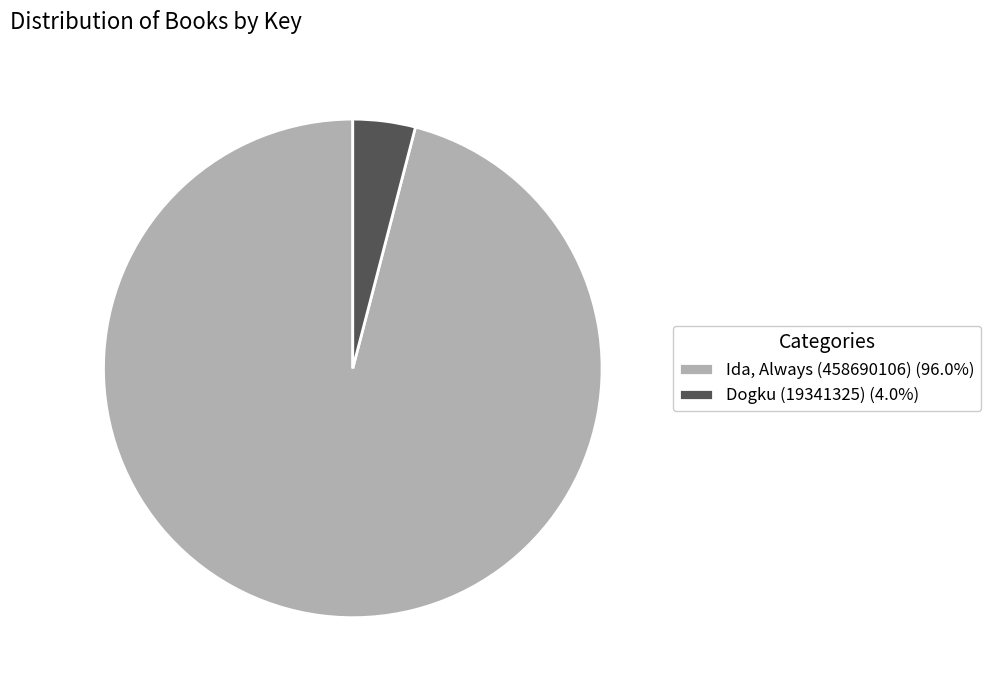

What is the ratio of the value at Ida, Always (458690106) (96.0%) to the value at Dogku (19341325) (4.0%)?

23.7